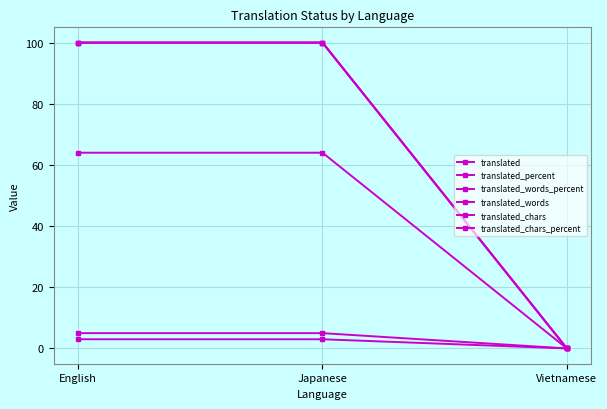

Does the chart have visible grid lines?

Yes